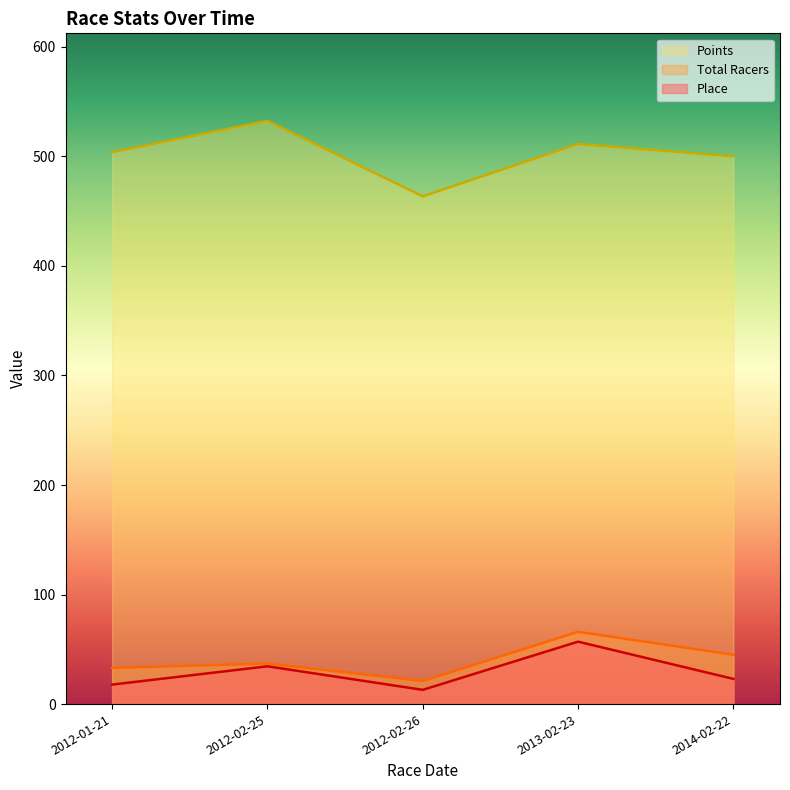

Reading left to right, what are all the values shown in this chart?

Points: 503.8	532.5	463.5	511.3	500.0
Total Racers: 33.0	37.0	21.0	66.0	45.0
Place: 17.8	34.5	13.0	57.0	23.0